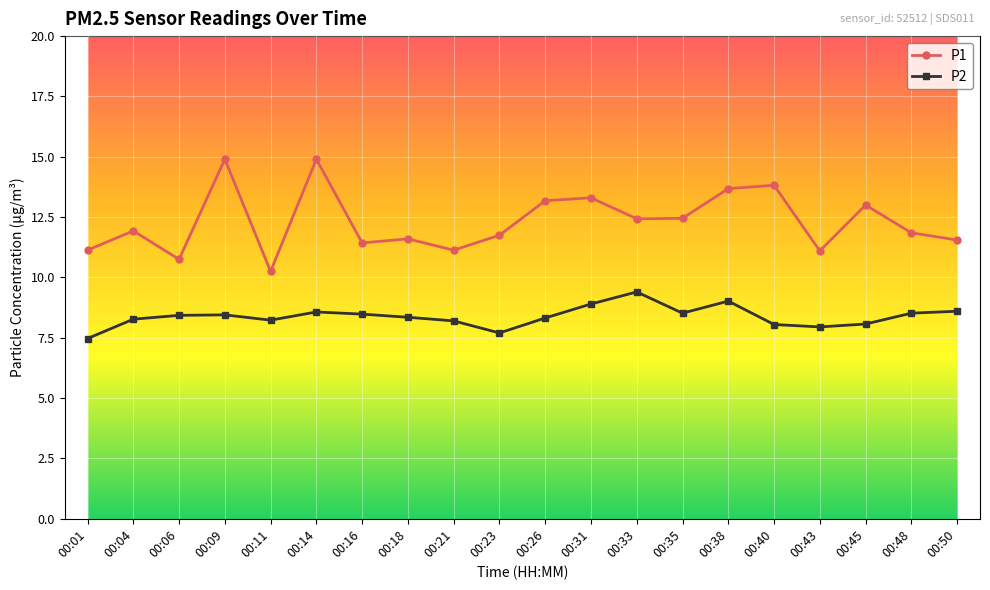

At how many categories does at least one series exceed 14?

2